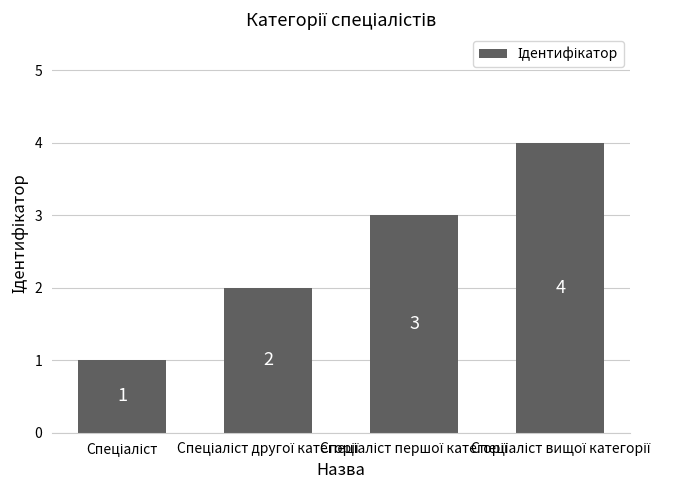

How many data points are less than 3?

2